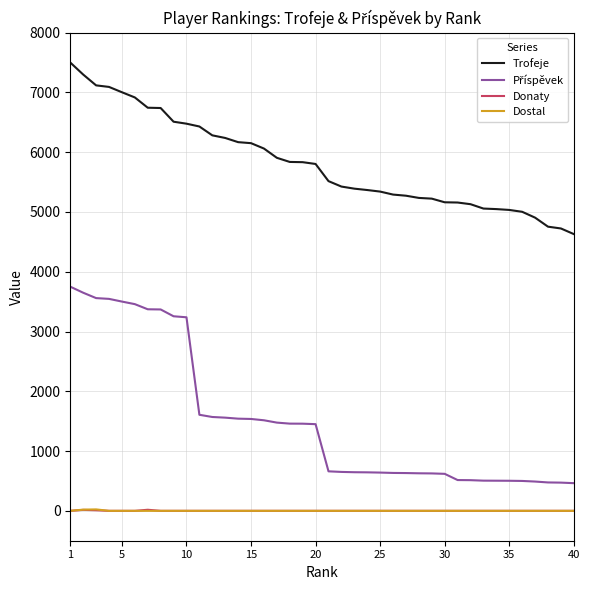

True or false: Trofeje and Donaty cross at least once.

False